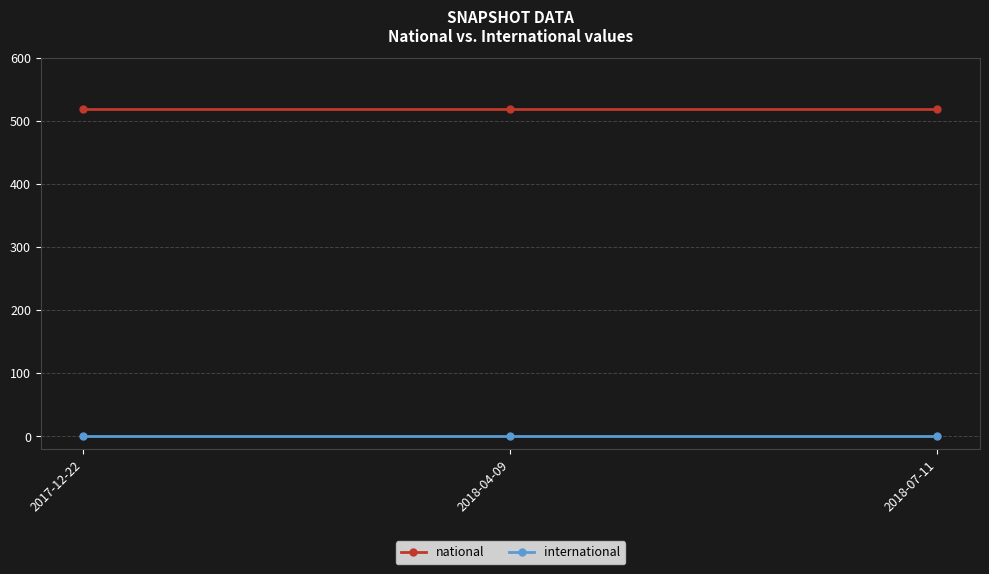

At how many categories does at least one series exceed 198?

3